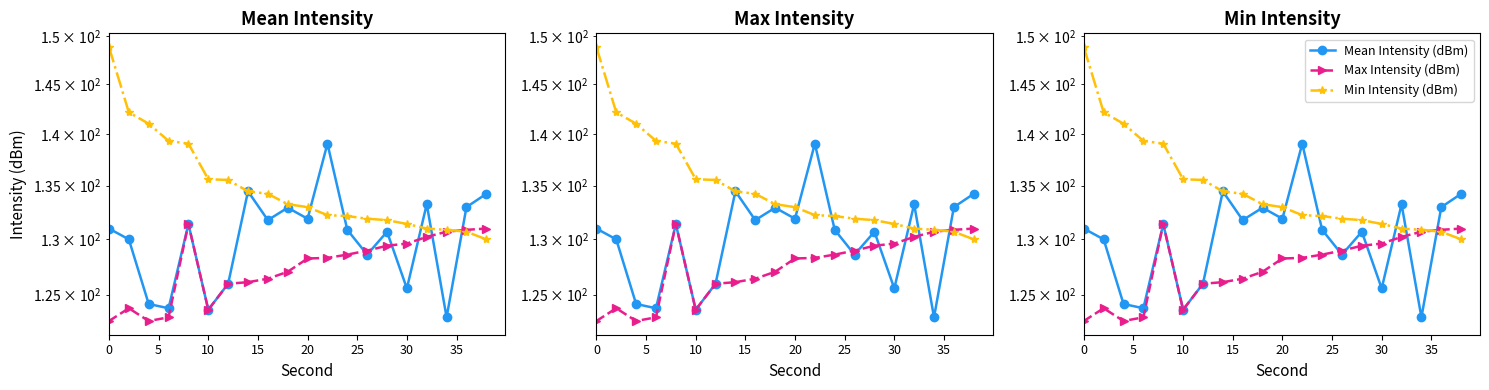

What is the difference between the maximum and minimum values in the Min Intensity (dBm) series?

18.9